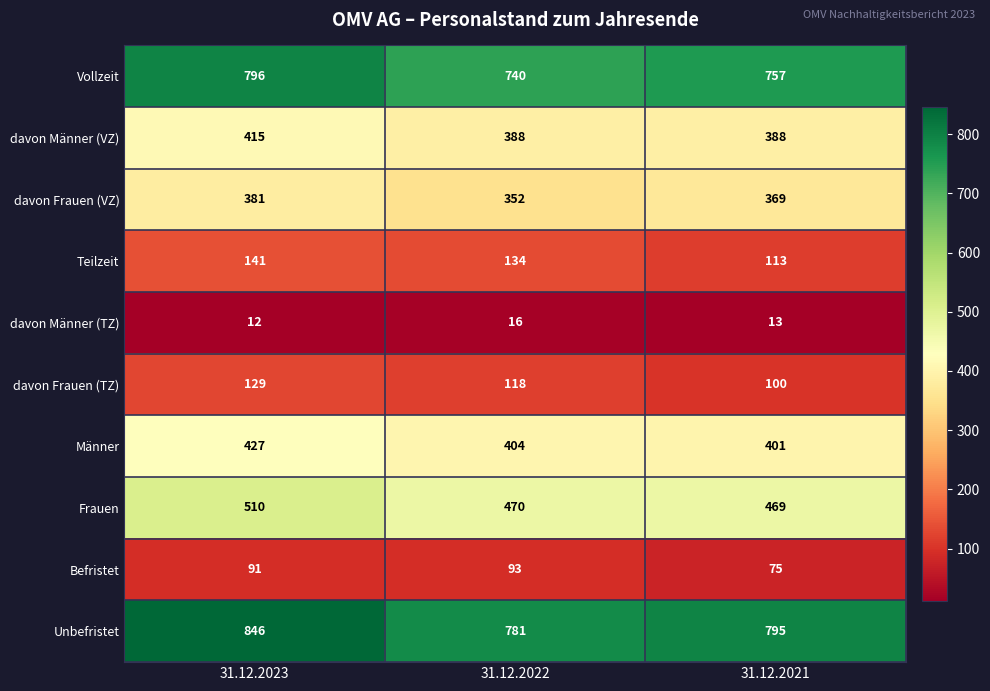

Between 31.12.2022 and 31.12.2021, which series saw the biggest shift?

Teilzeit